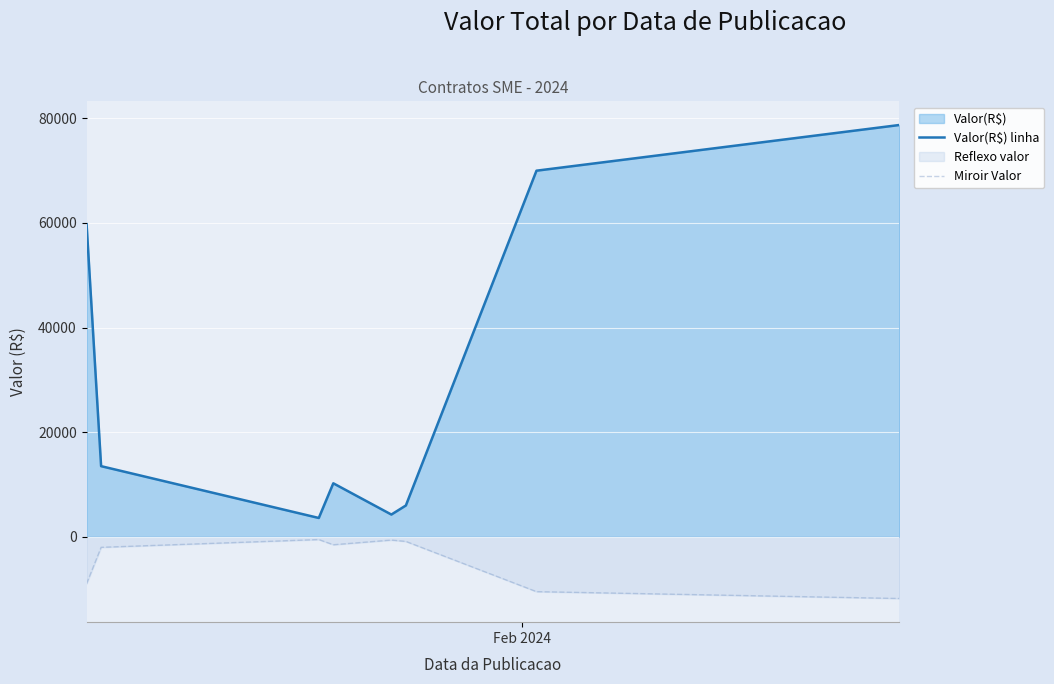

True or false: Miroir Valor and Valor(R$) linha intersect in this chart.

False